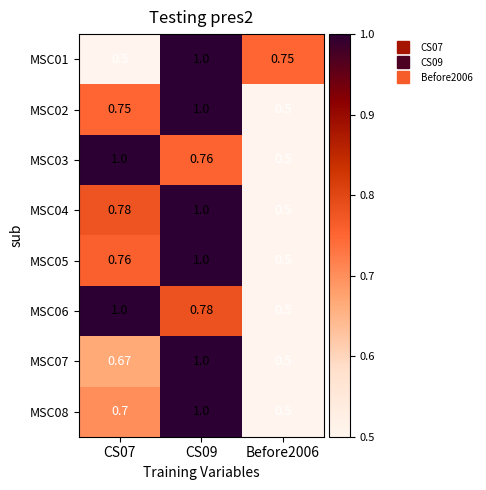

Is the value of MSC03 at CS07 greater than the value of MSC01 at CS07?

Yes